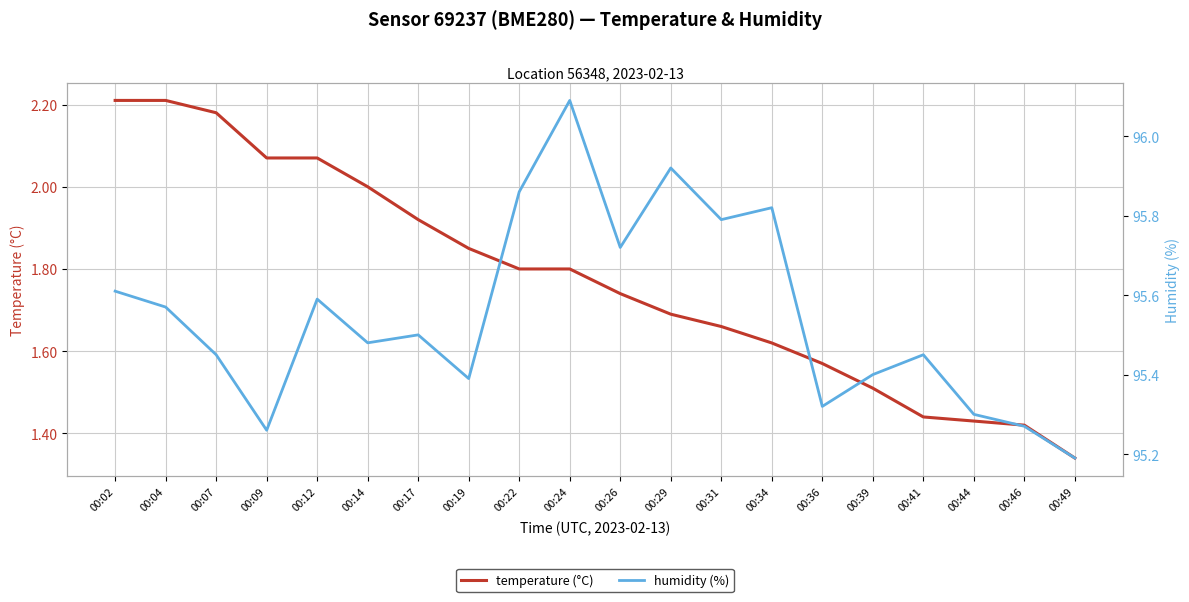

Between 00:34 and 00:41, which is larger?

00:34